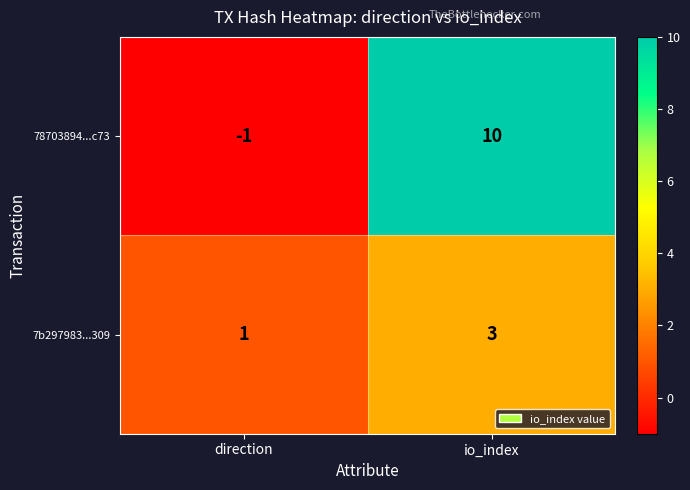

True or false: 78703894...c73 has a value of -1 at direction.

True